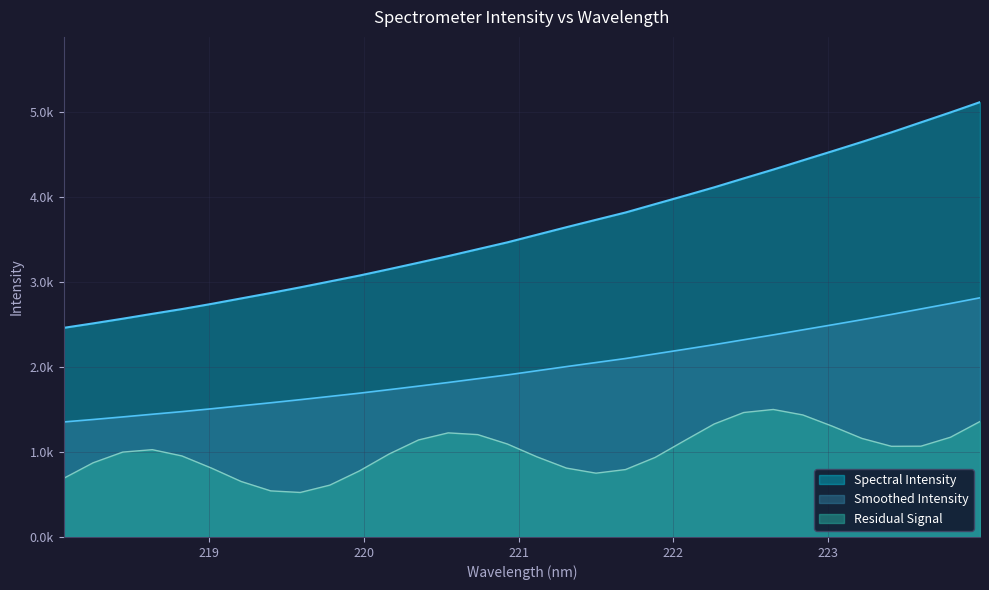

What is the ratio of the value at 220.9264 to the value at 222.6447?

0.8